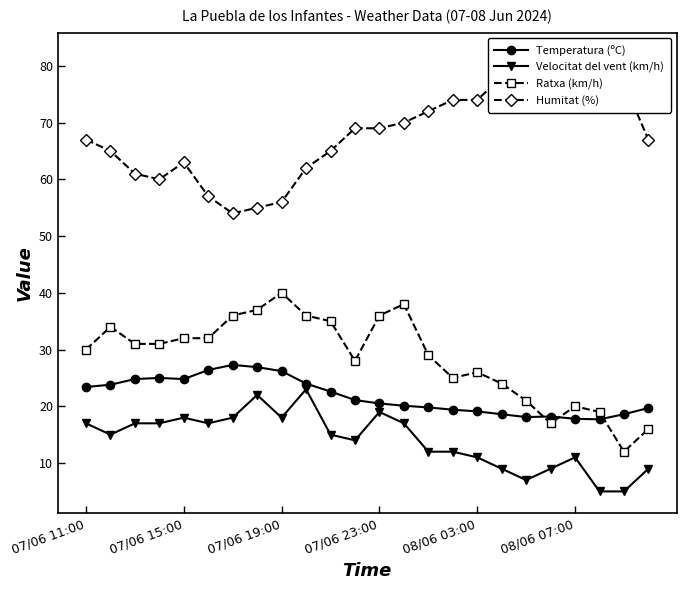

What is the total value across all series at 9?

145.0